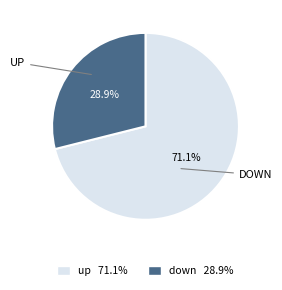

Rank the categories by value from lowest to highest.

down, up